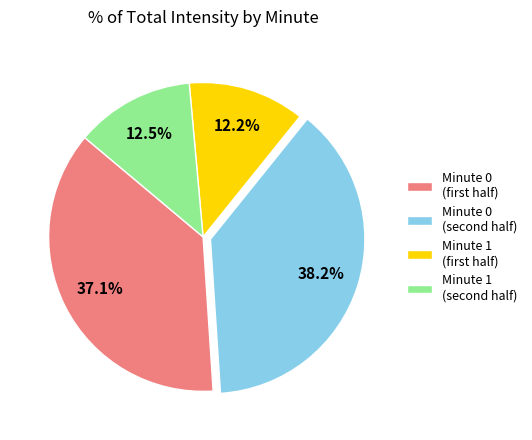

To the nearest percent, what is the average slice percentage?

25%